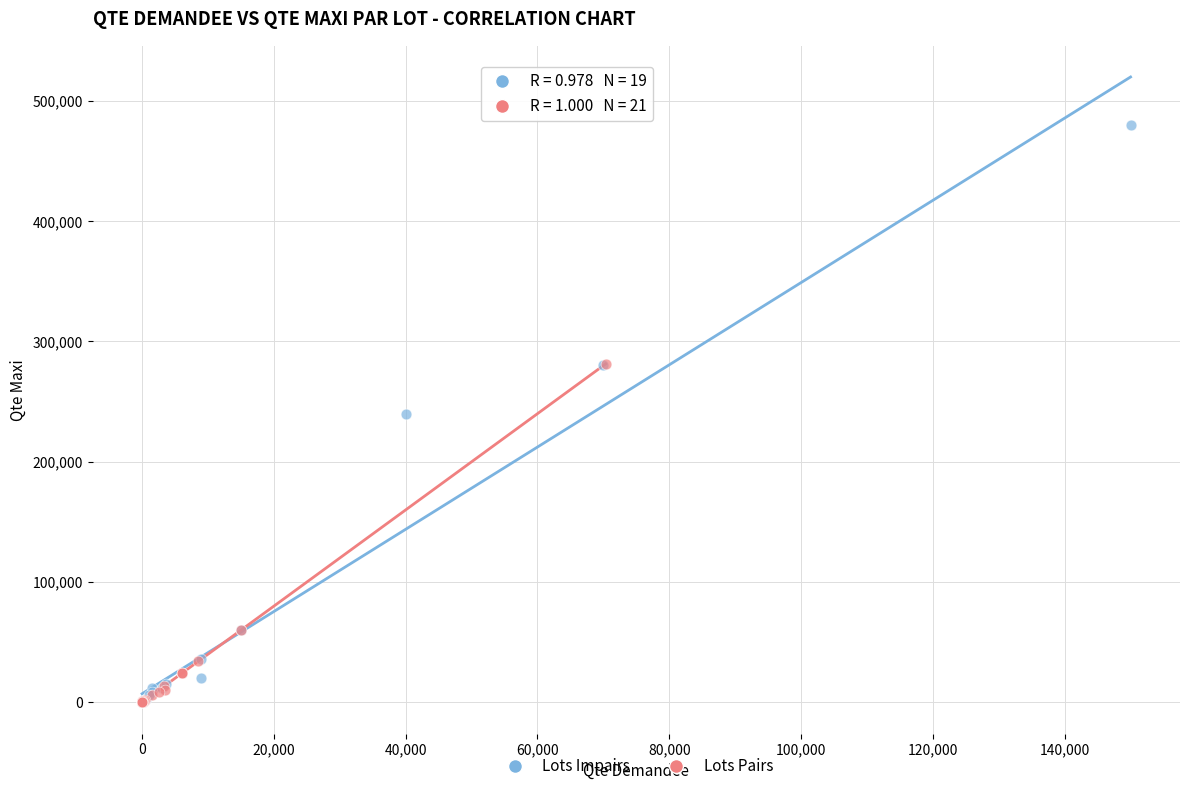

Which series has the largest Y range (max minus min)?

Lots Impairs